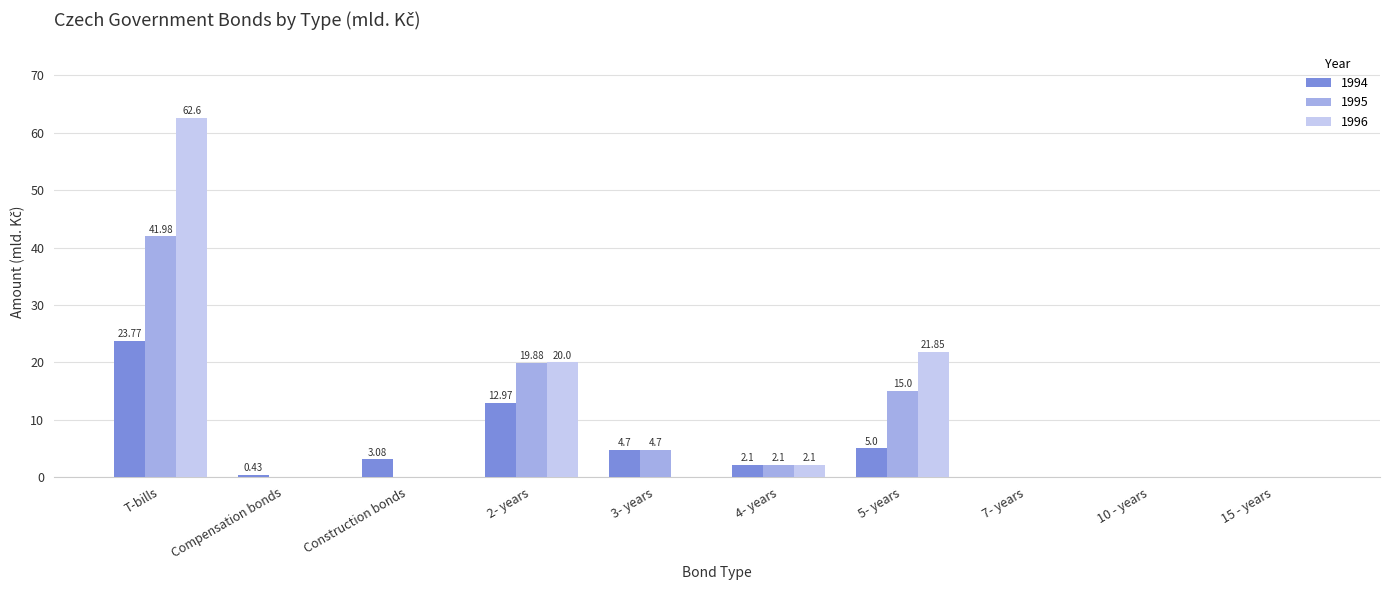

Where does the 1994 series first go above 3?

T-bills